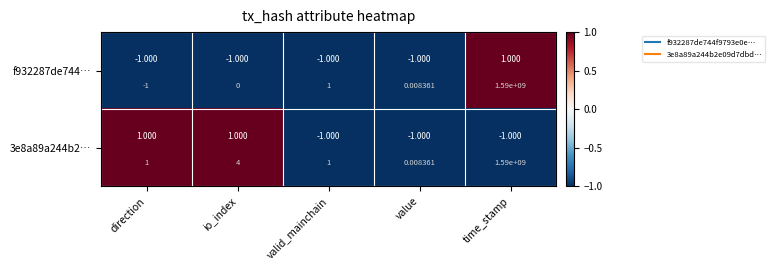

Which series has the largest range (max minus min)?

f932287de744…